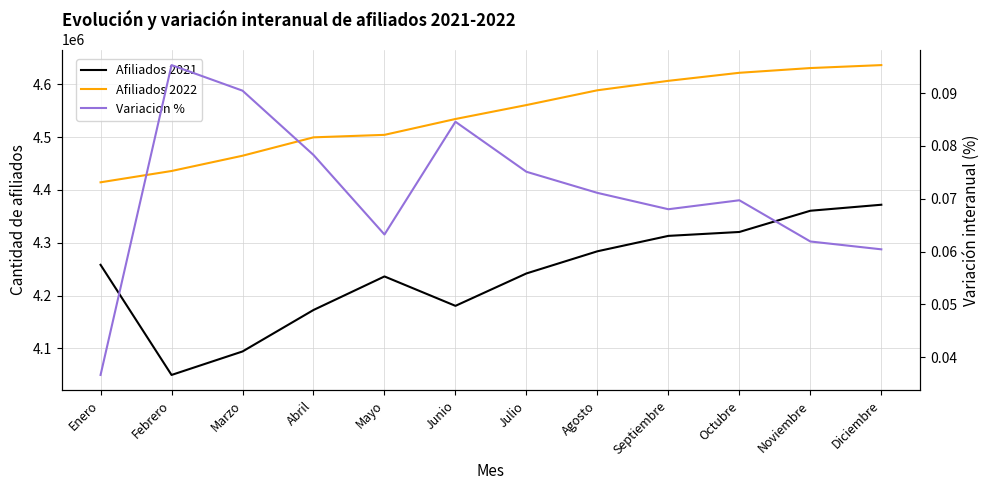

How many data points in Afiliados 2021 are above 4258190?

5